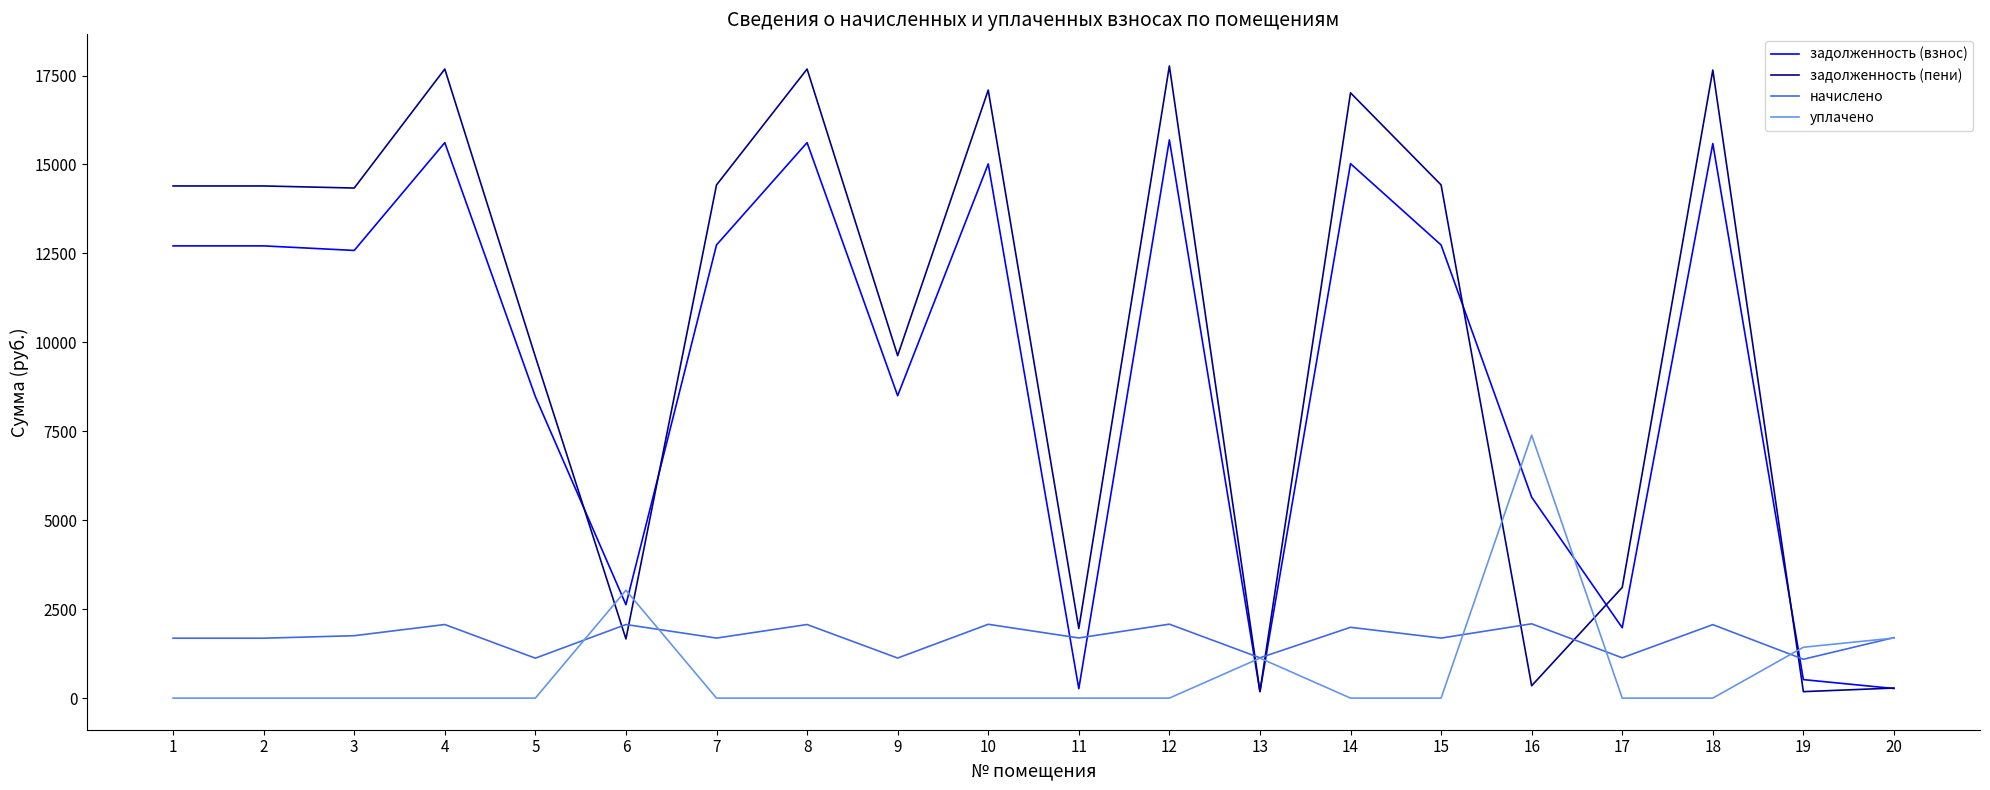

Is the value of начислено at 16 greater than the value of уплачено at 17?

Yes